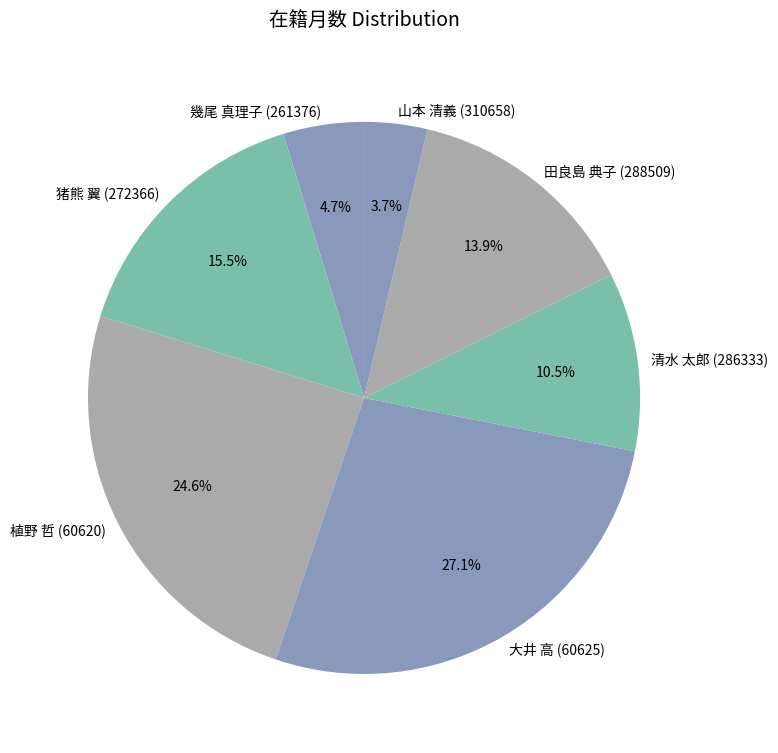

How many segments does this pie chart have?

7